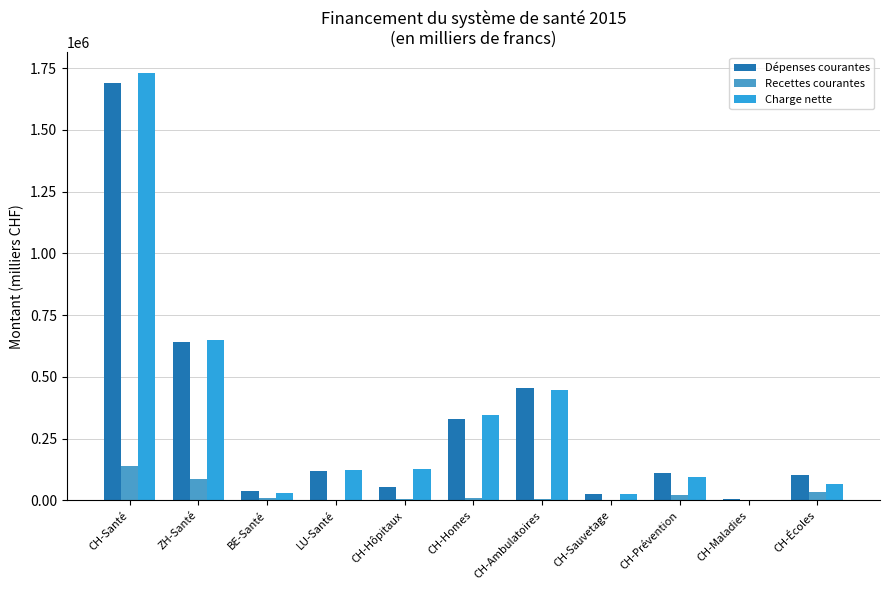

What is the label of the 5th bar from the right?

CH-Ambulatoires